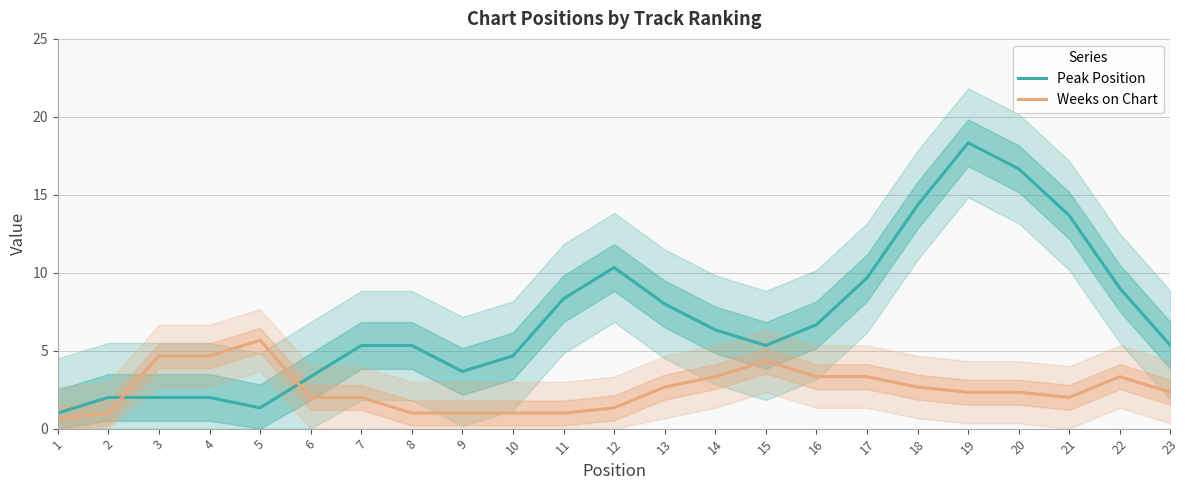

Count the number of categories in the chart.

23